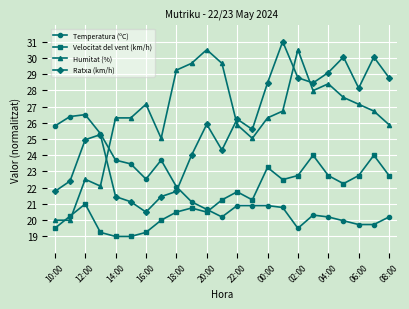

What is the difference between the maximum and minimum values in the Humitat (%) series?

10.5